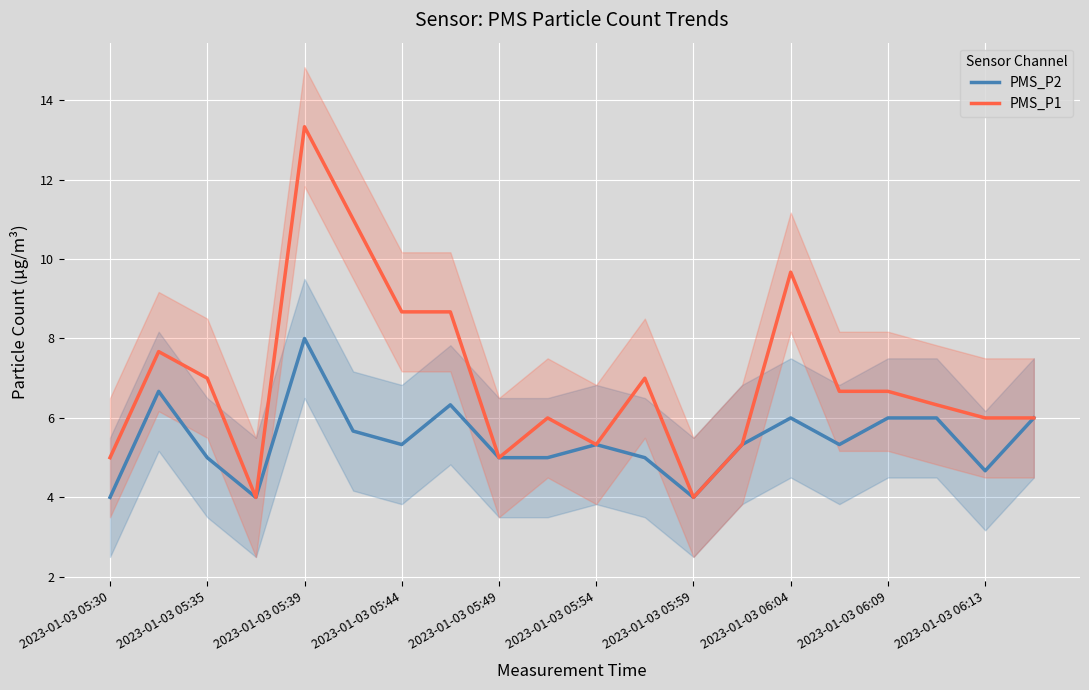

At how many categories does at least one series exceed 4?

18